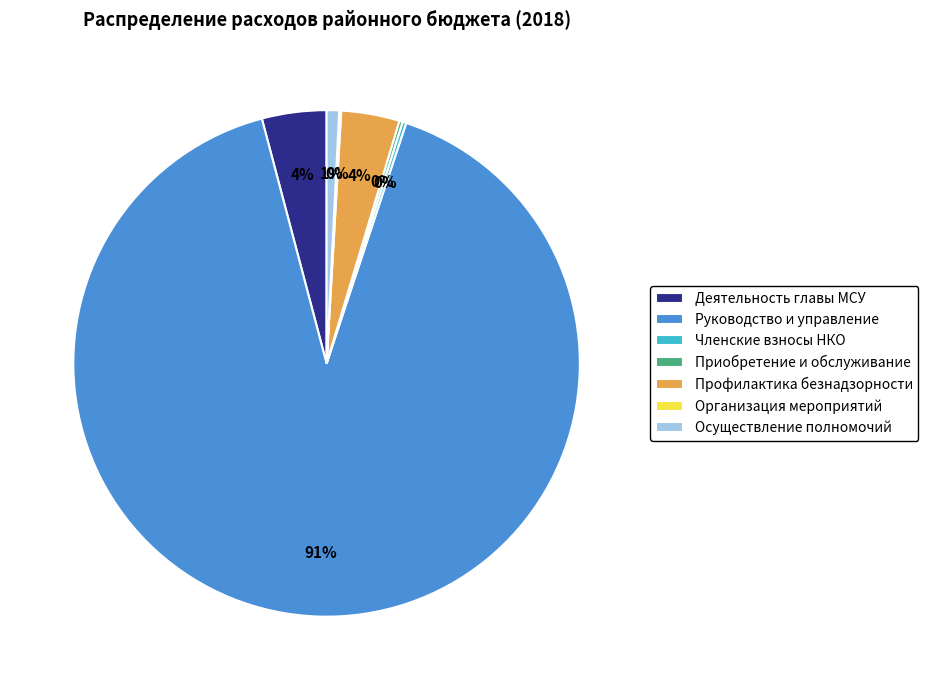

To the nearest percent, what is the difference between the largest and smallest slice percentages?

91%